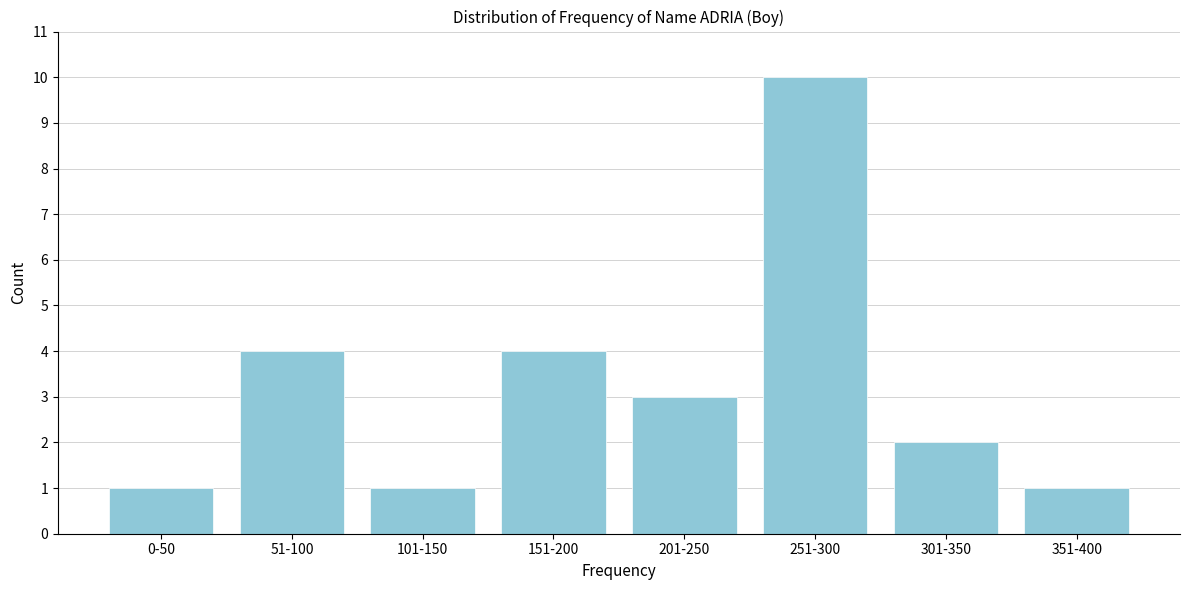

Reading left to right, transcribe all the data shown in this chart.

1	4	1	4	3	10	2	1